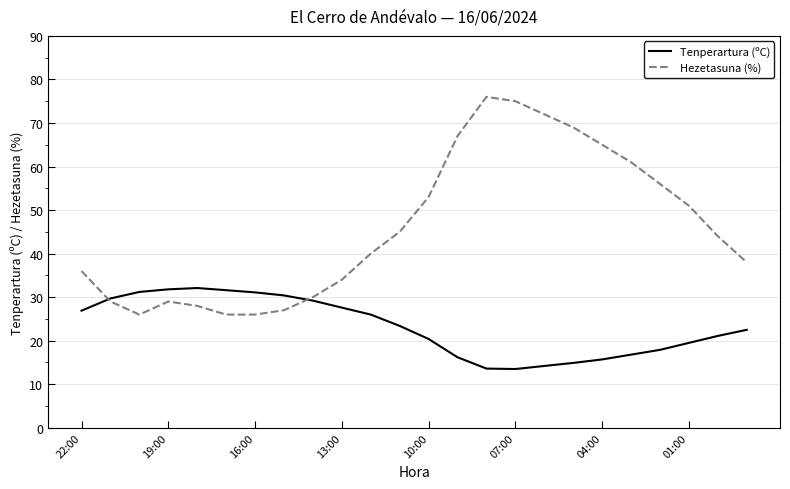

Which series has the widest spread of values?

Hezetasuna (%)